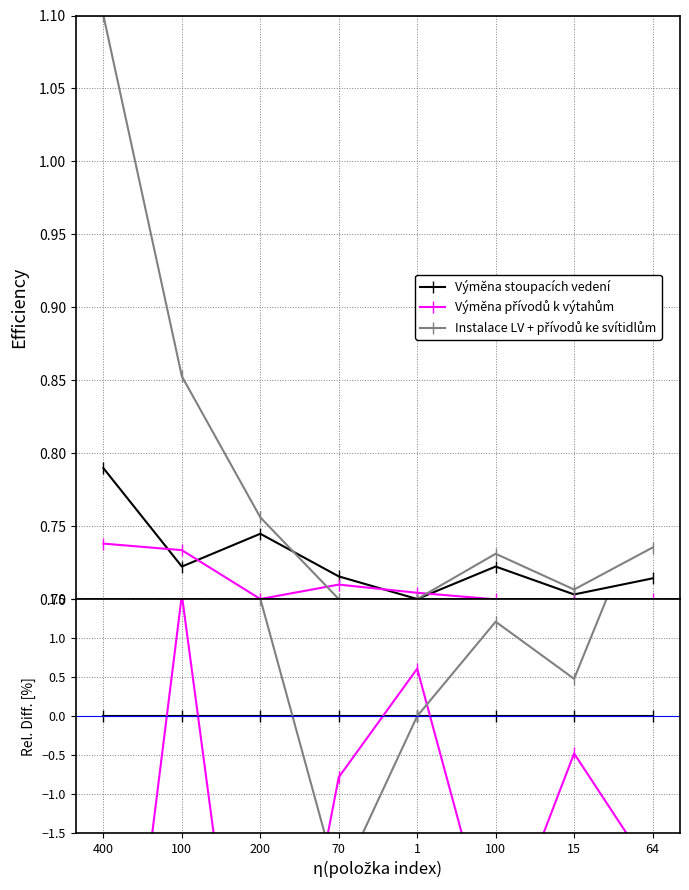

True or false: Výměna stoupacích vedení has more than 1 interior local peaks.

False